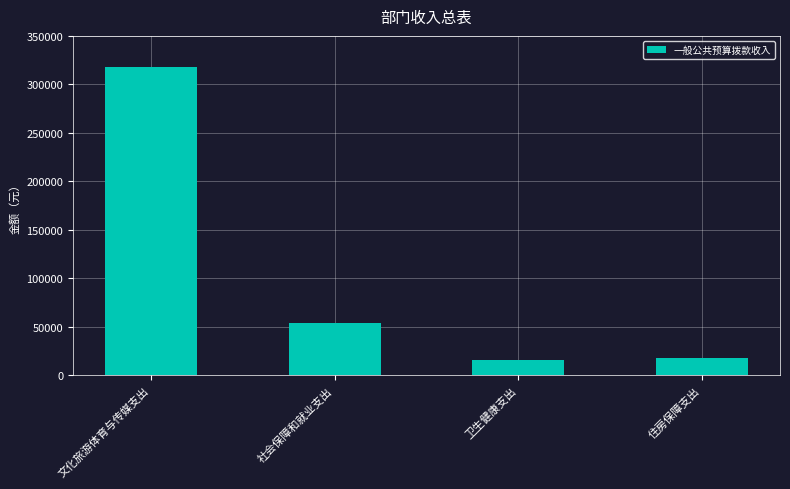

What is the sum of the values at 住房保障支出 and 文化旅游体育与传媒支出?

335748.0